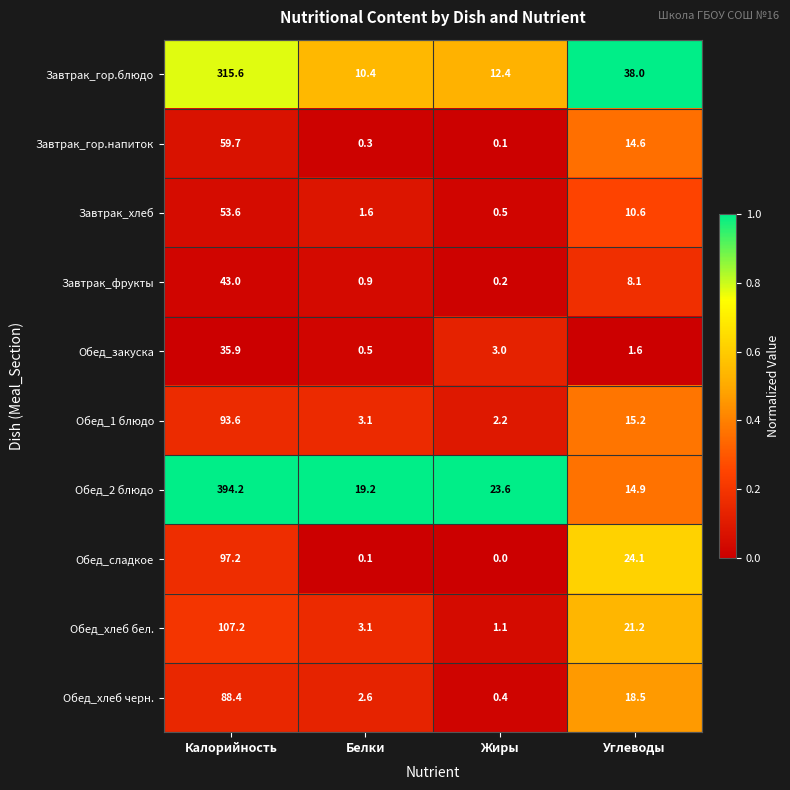

Which label corresponds to the largest value in the chart?

Калорийность